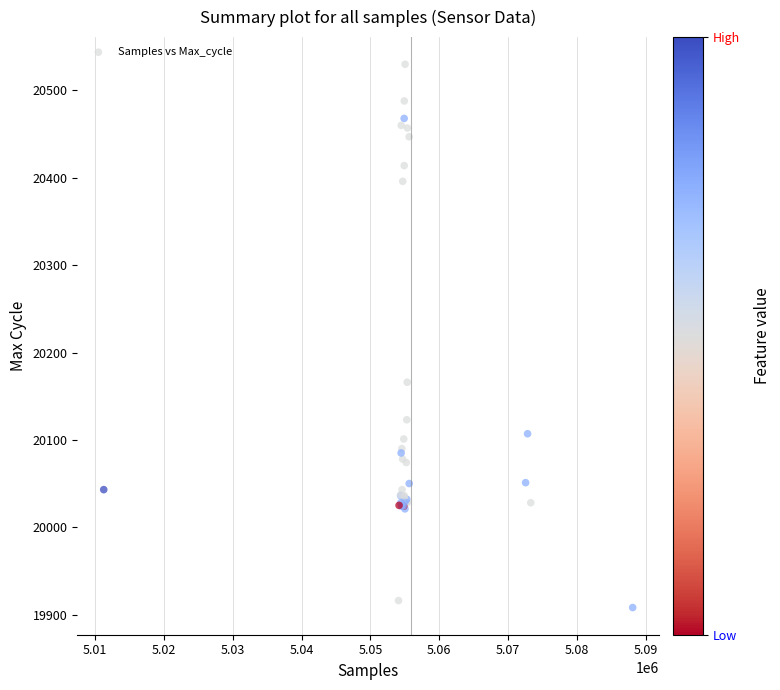

What Y value in the scatter plot is closest to 20219?

20166